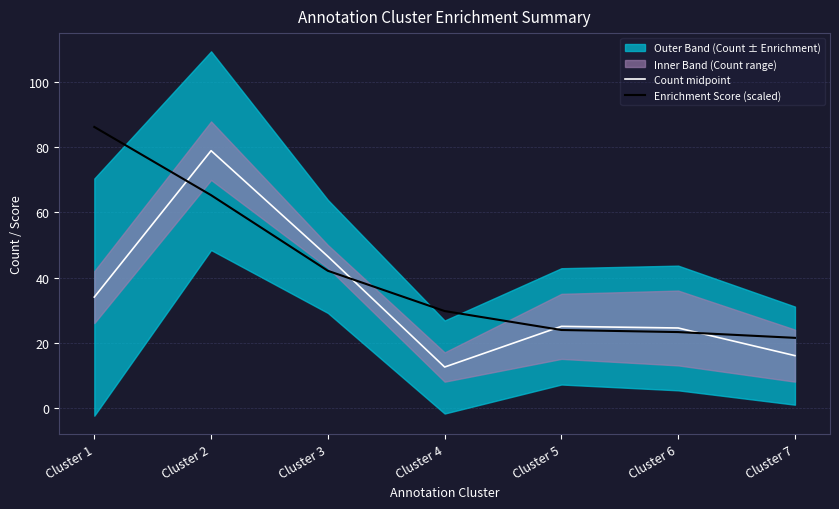

At how many categories does at least one series exceed 51?

2